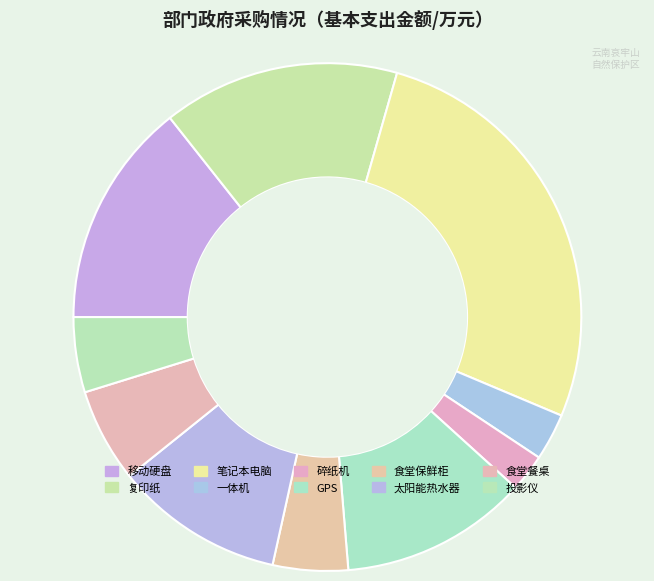

Combined, do 碎纸机 and GPS account for over 50%?

No